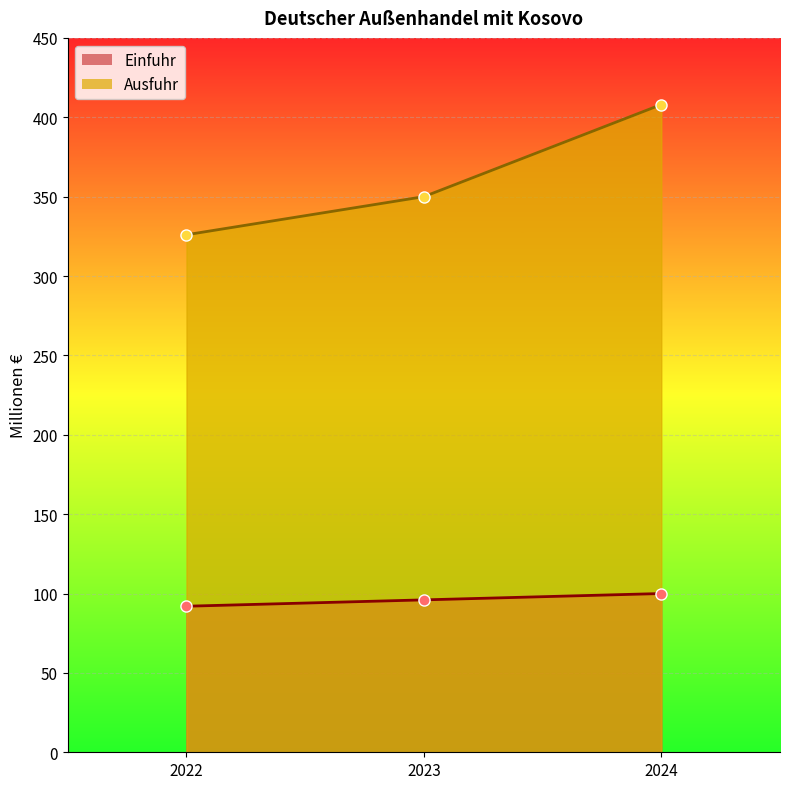

Which series has the widest spread of values?

Ausfuhr